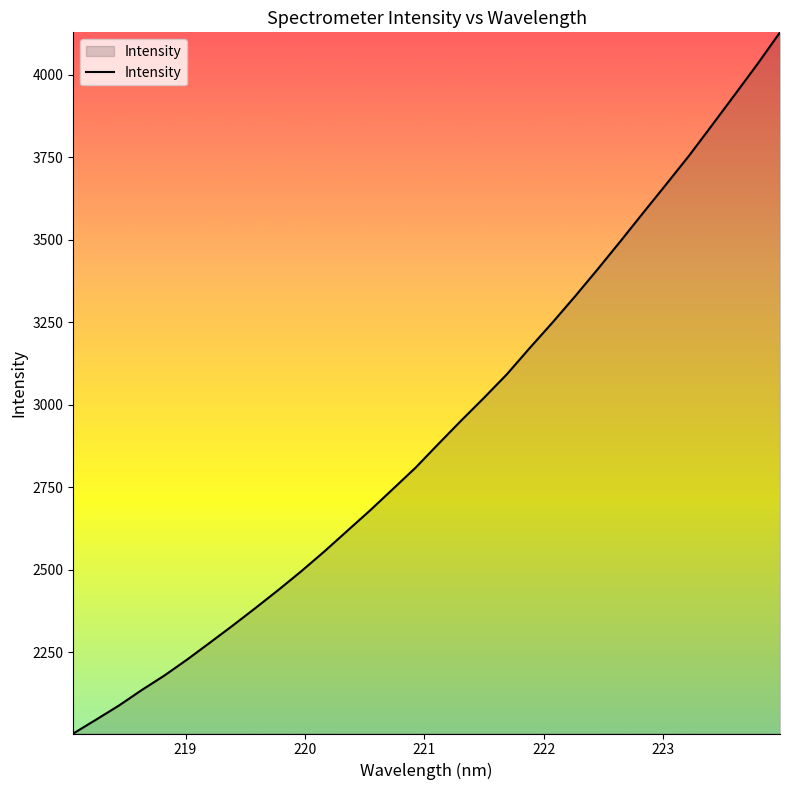

What is the greatest value displayed?

4128.9